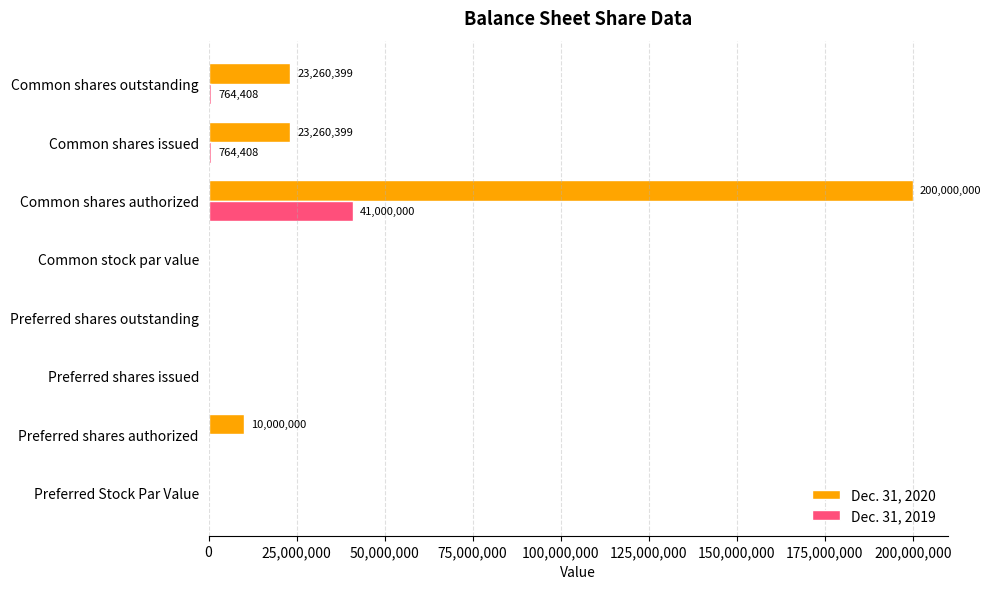

Is the value of Dec. 31, 2020 at Common shares authorized greater than the value of Dec. 31, 2019 at Preferred shares authorized?

Yes